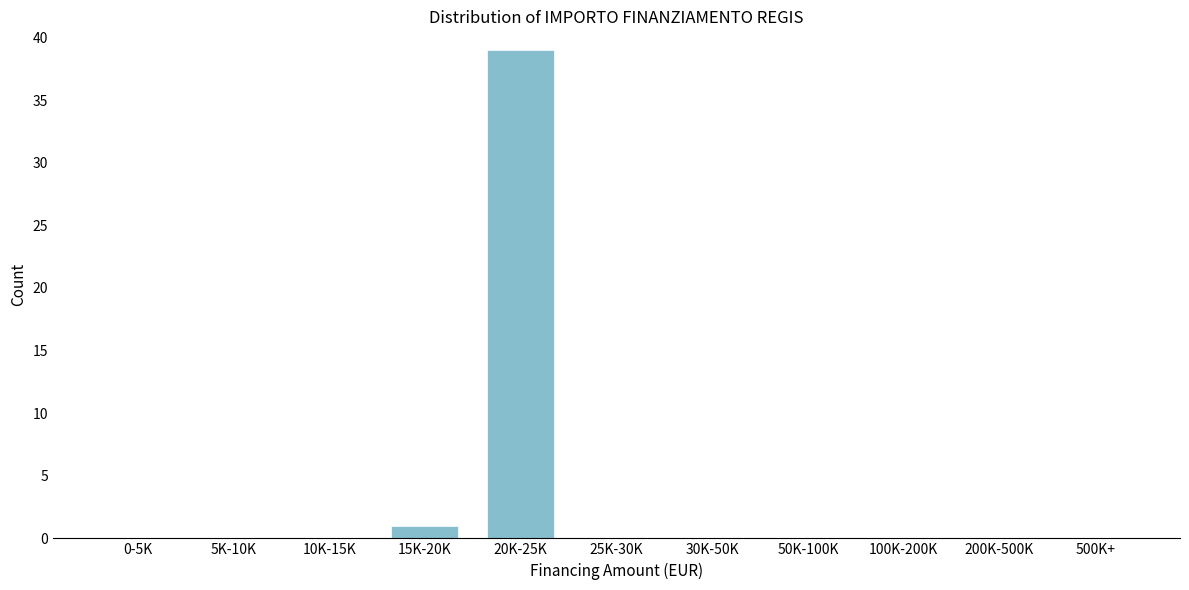

Reading right to left, transcribe all the data shown in this chart.

500K+=0	200K-500K=0	100K-200K=0	50K-100K=0	30K-50K=0	25K-30K=0	20K-25K=39	15K-20K=1	10K-15K=0	5K-10K=0	0-5K=0